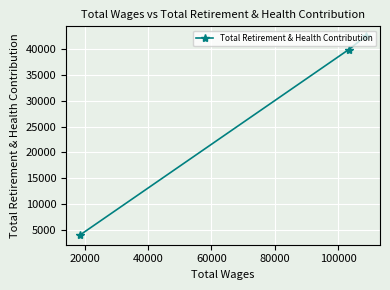

What is the average value?

28831